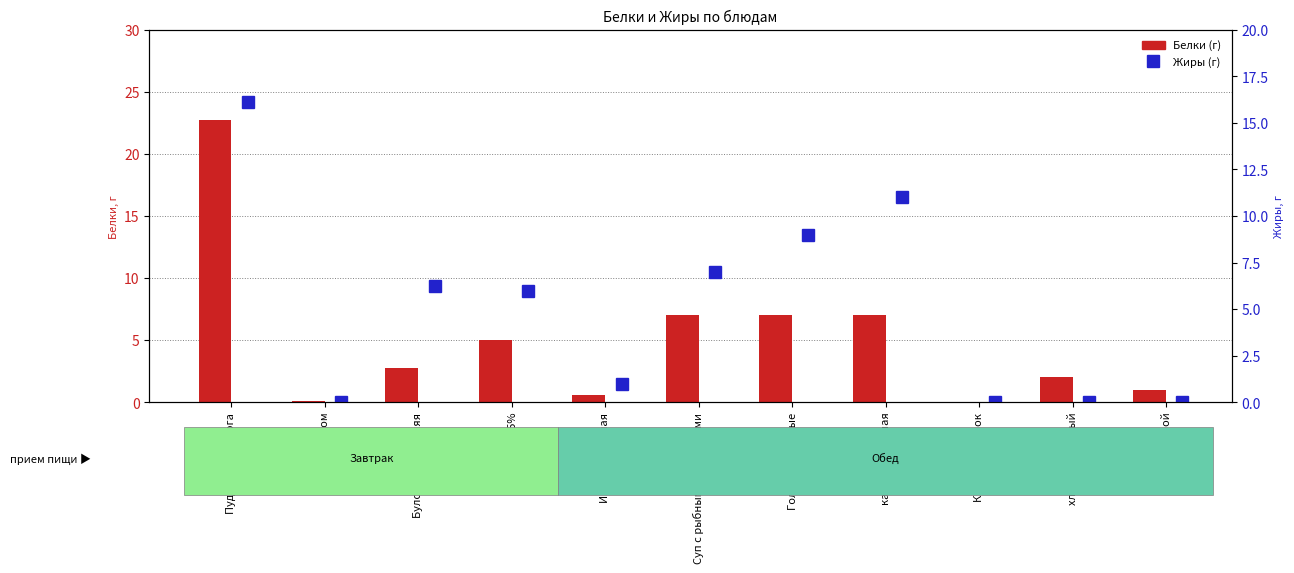

Which series has the largest range (max minus min)?

Белки